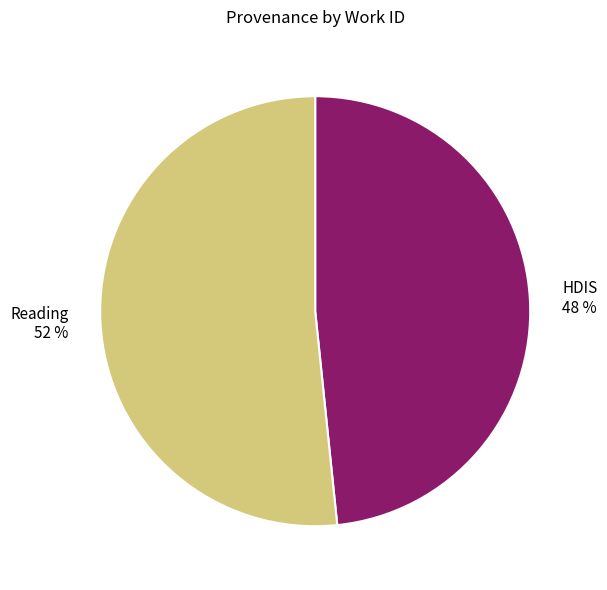

Which category accounts for the majority?

Reading